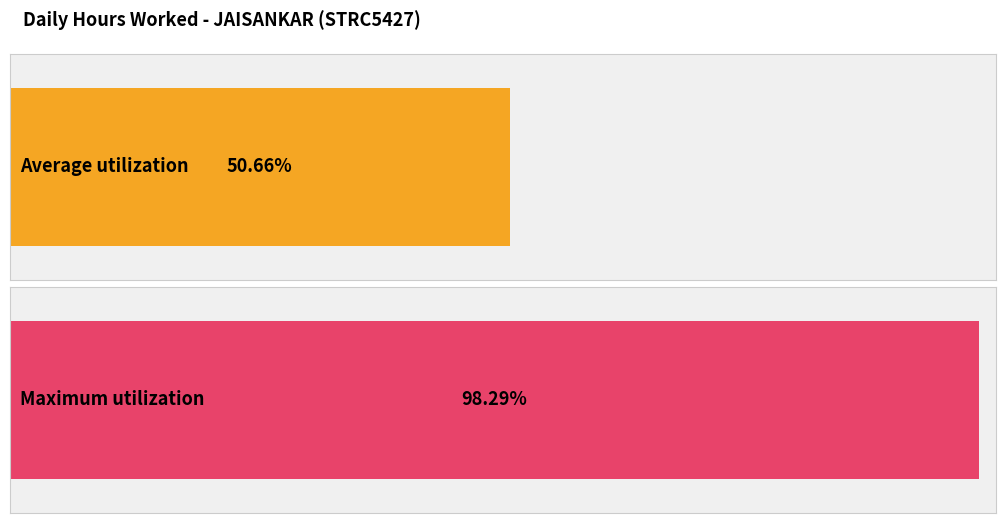

How many series are shown in this chart?

1